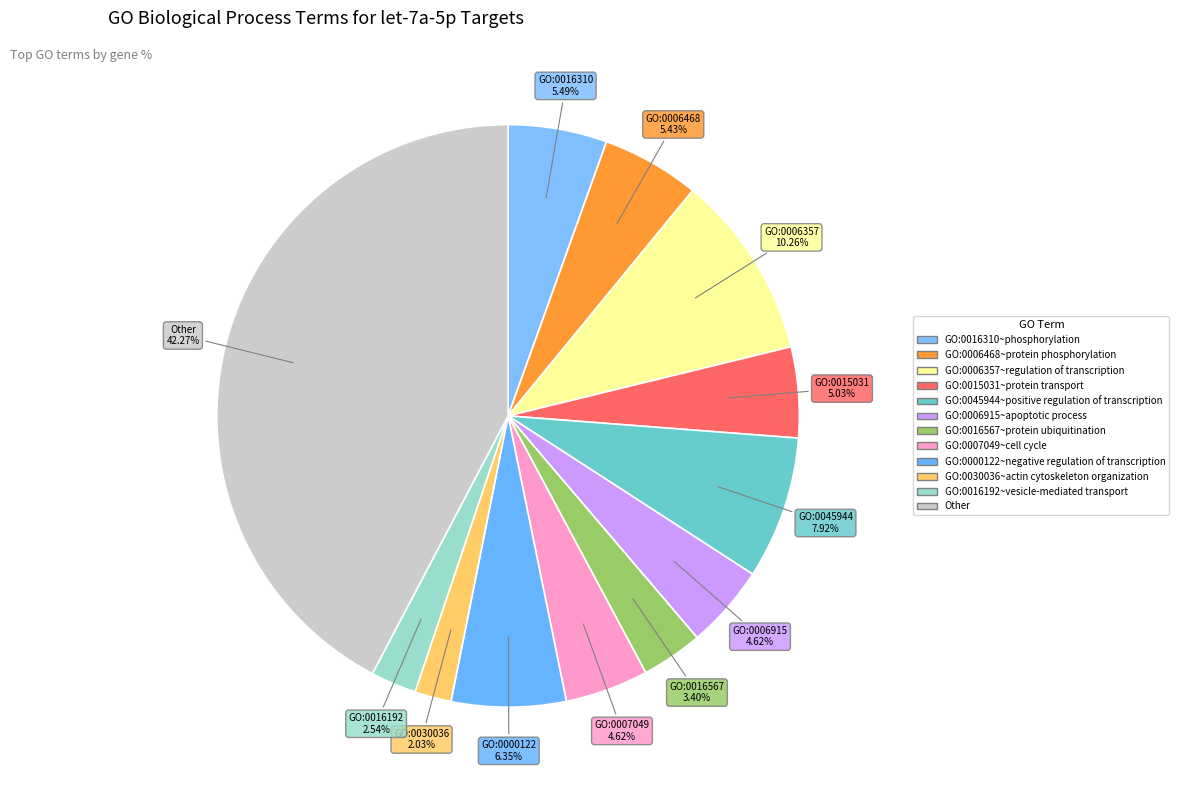

To the nearest percent, what is the average slice percentage?

8%